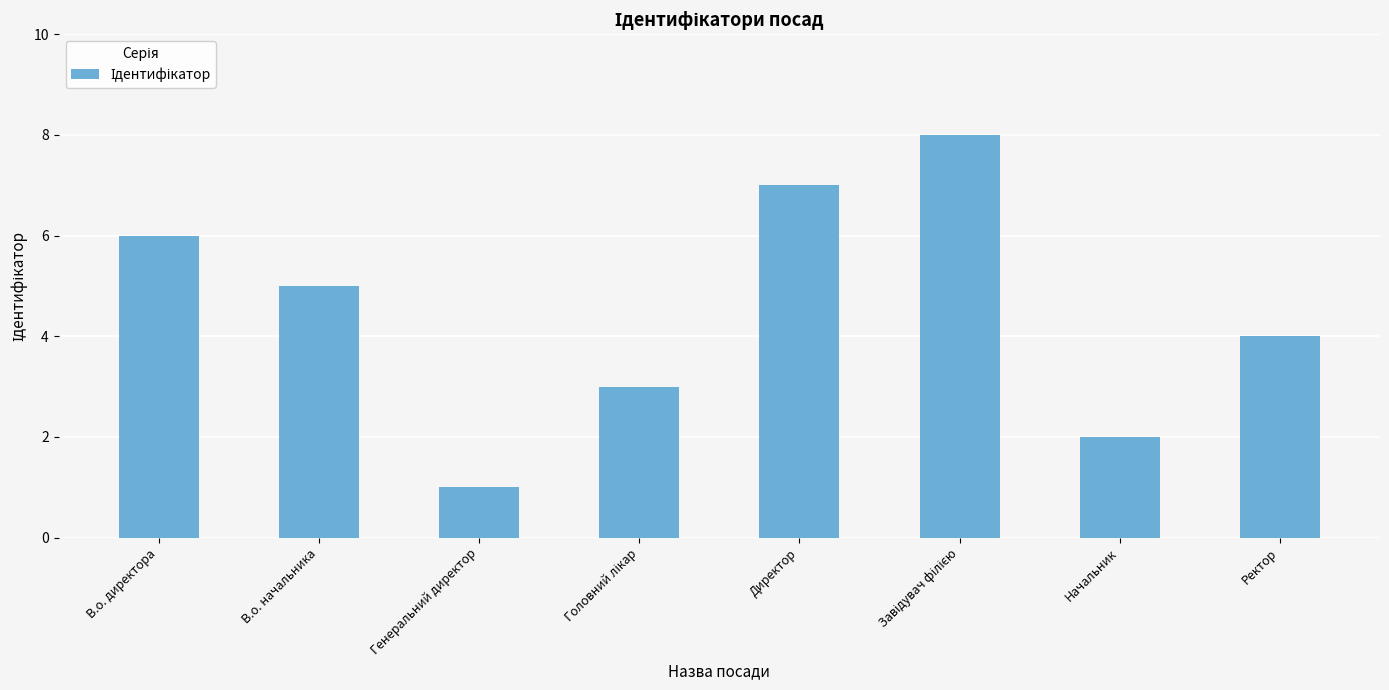

True or false: the data shows 5 at В.о. начальника.

True